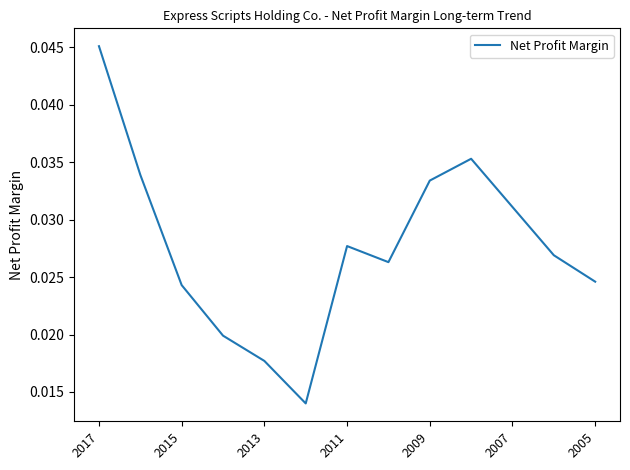

How many interior local peaks (higher than both neighbors) does the data have?

2